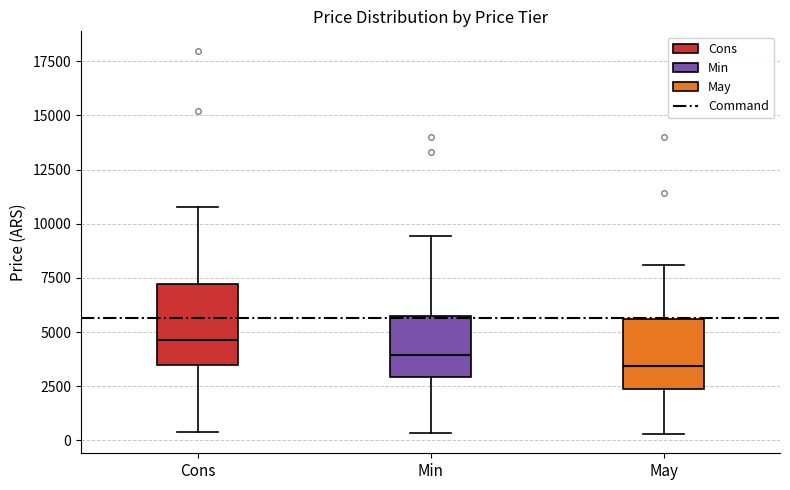

Reading left to right, transcribe this box plot: for each box, give where its median line is, the range the box spans, and where its two whiskers end, as read against the y-axis. The values are not printed on the chart, so give them approximately, as read against the axis.

Cons: median 4500, box 3500 to 7000, whiskers 500 to 11000
Min: median 4000, box 3000 to 5500, whiskers 500 to 9500
May: median 3500, box 2500 to 5500, whiskers 500 to 8000